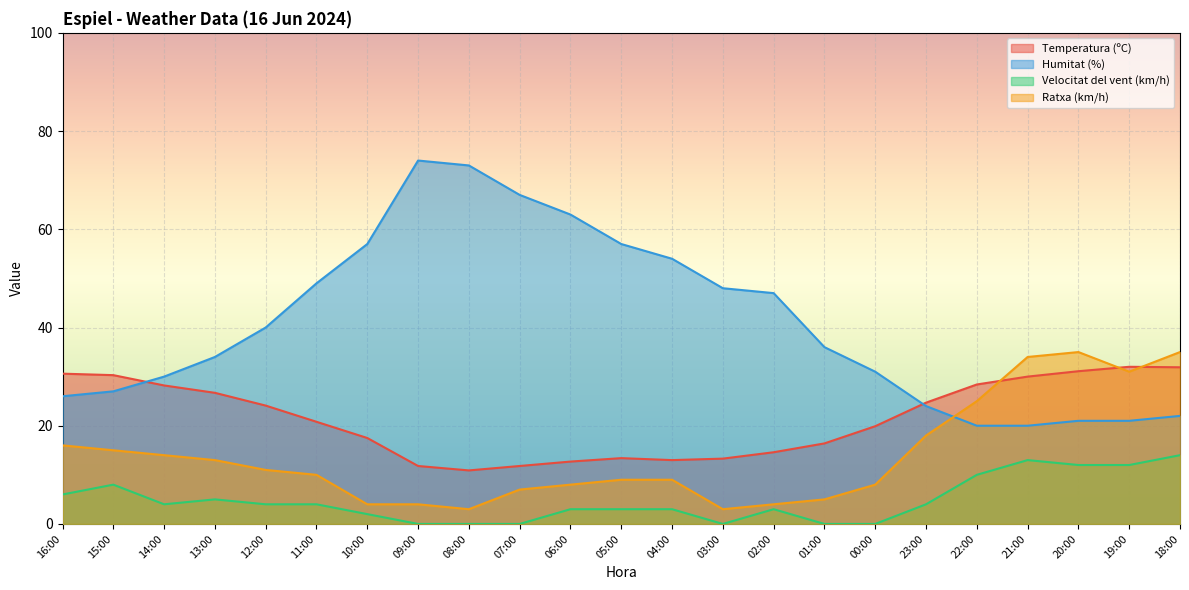

Between which two adjacent categories do Temperatura (ºC) and Ratxa (km/h) first intersect?

22:00 and 21:00